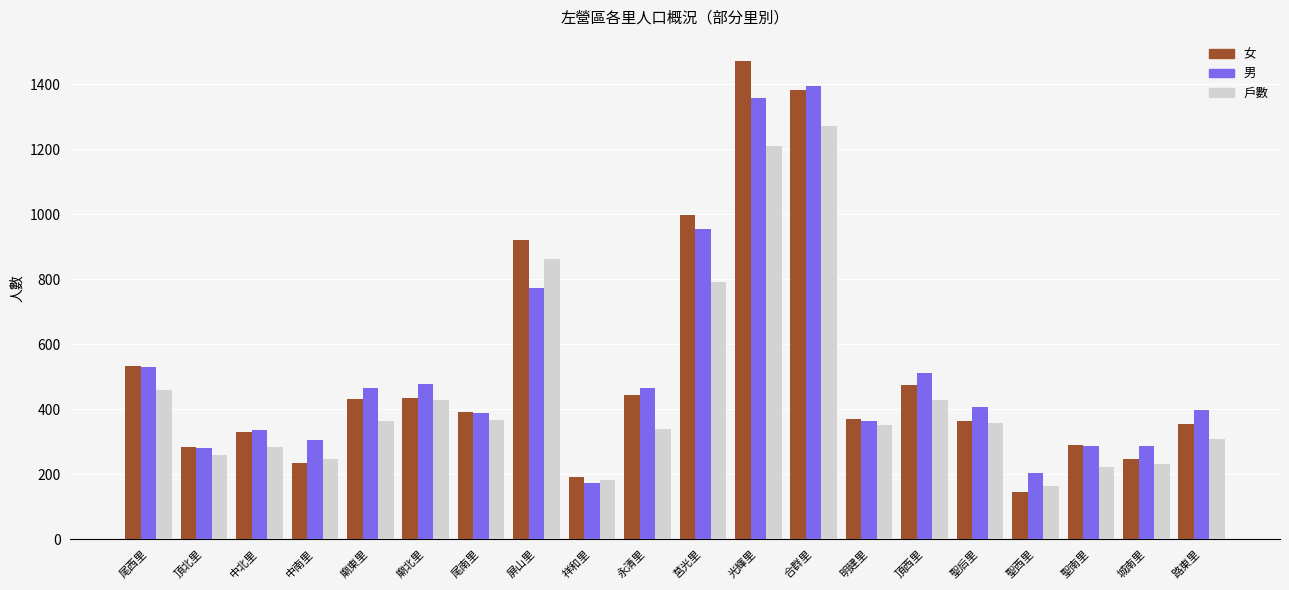

What are all the series names shown in the legend?

女, 男, 戶數